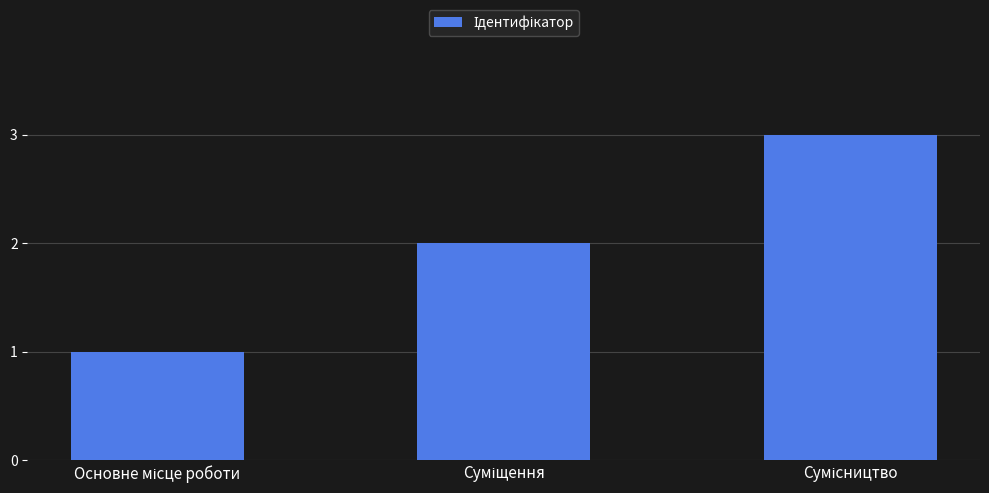

How many values are between 1 and 3?

3